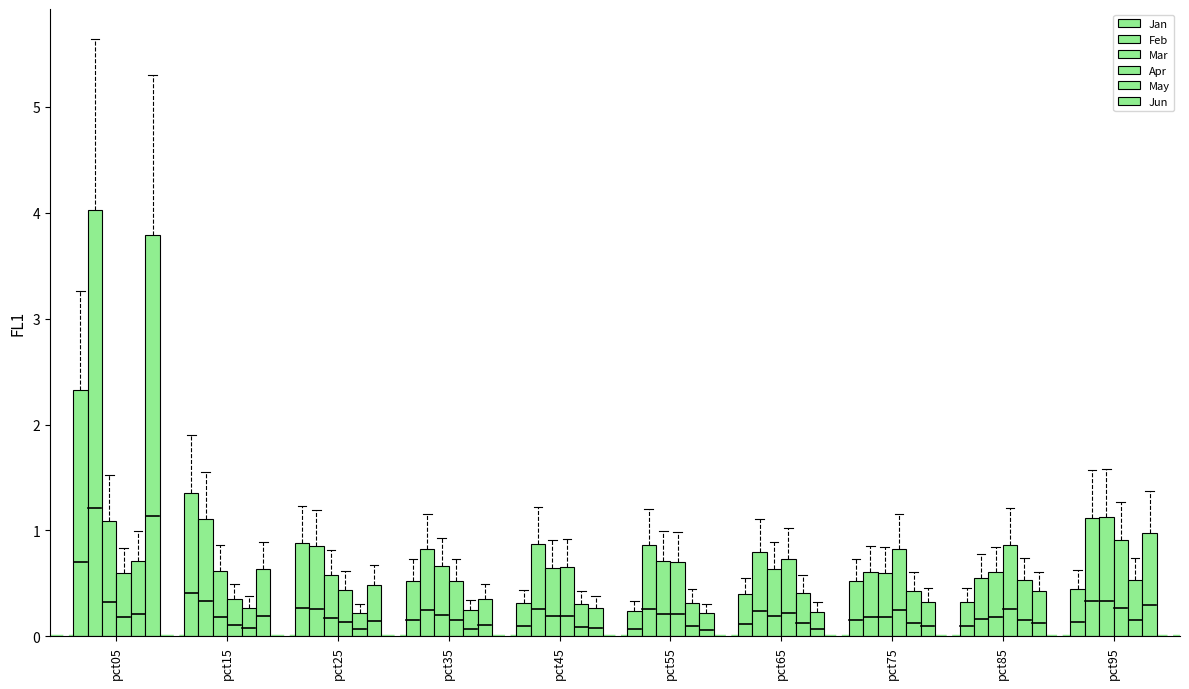

How many series are shown in this chart?

6